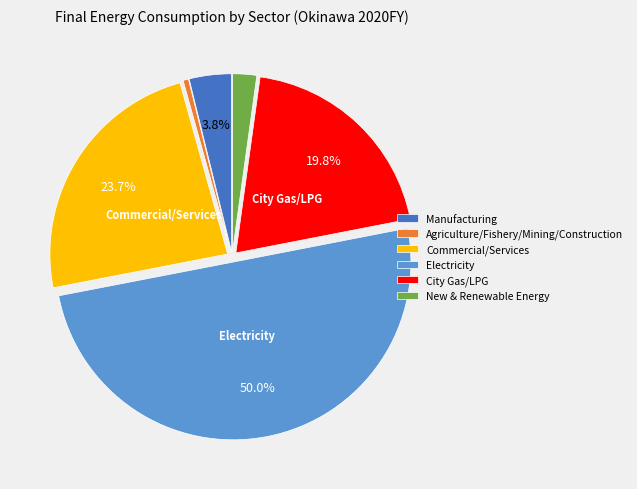

Count the number of slices in the pie.

6